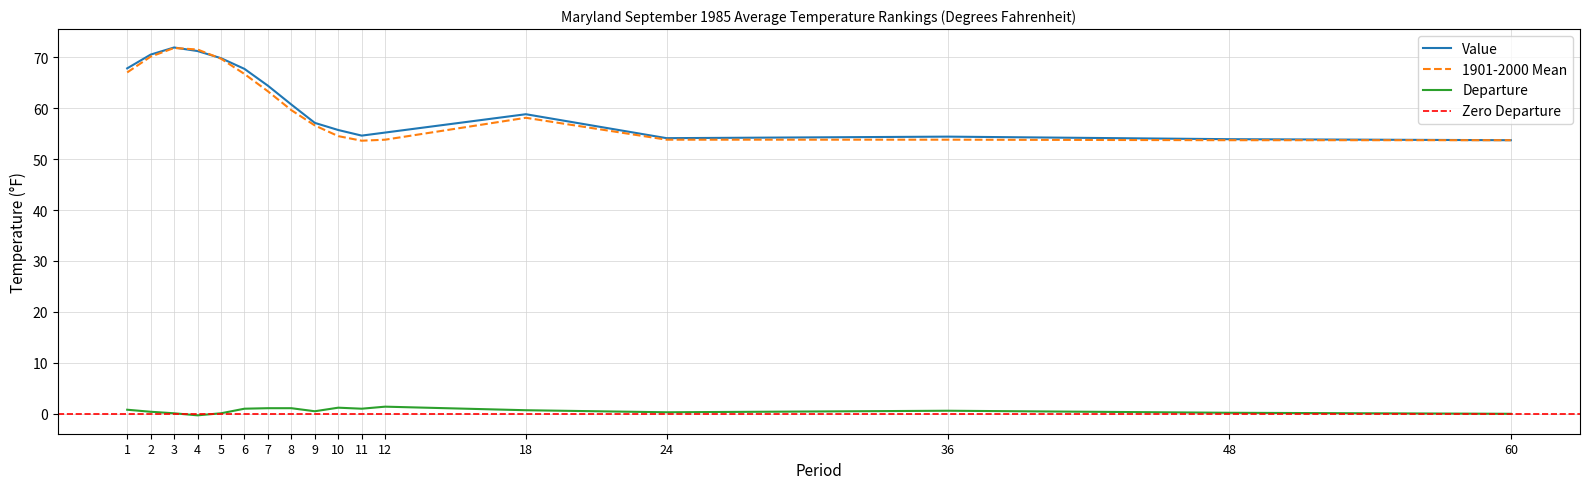

Rank the categories by Value value from lowest to highest.

60, 48, 24, 36, 11, 12, 10, 9, 18, 8, 7, 6, 1, 5, 2, 4, 3